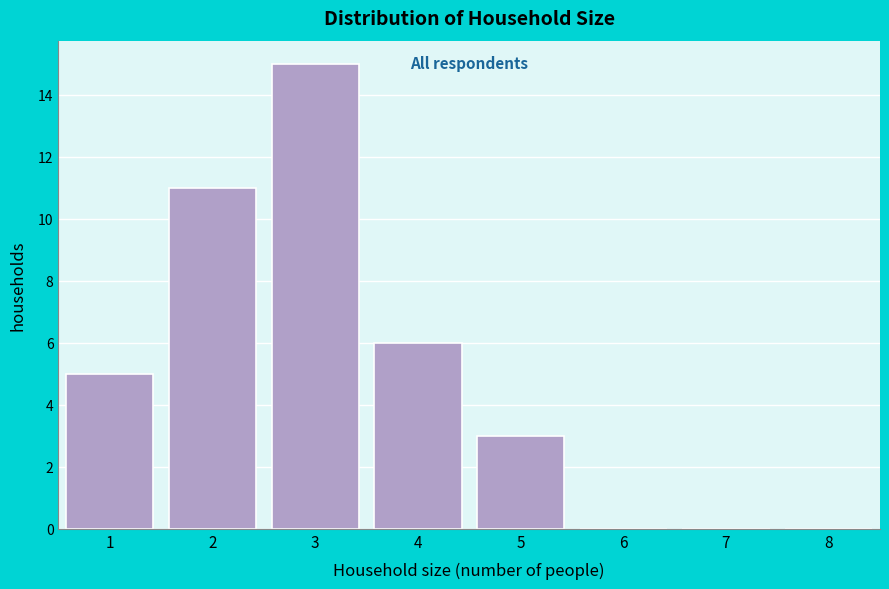

What is the height of the bar covering 3.5 to 4.5 on the x-axis? The values are not printed on the chart, so give them approximately, as read against the axis.

6